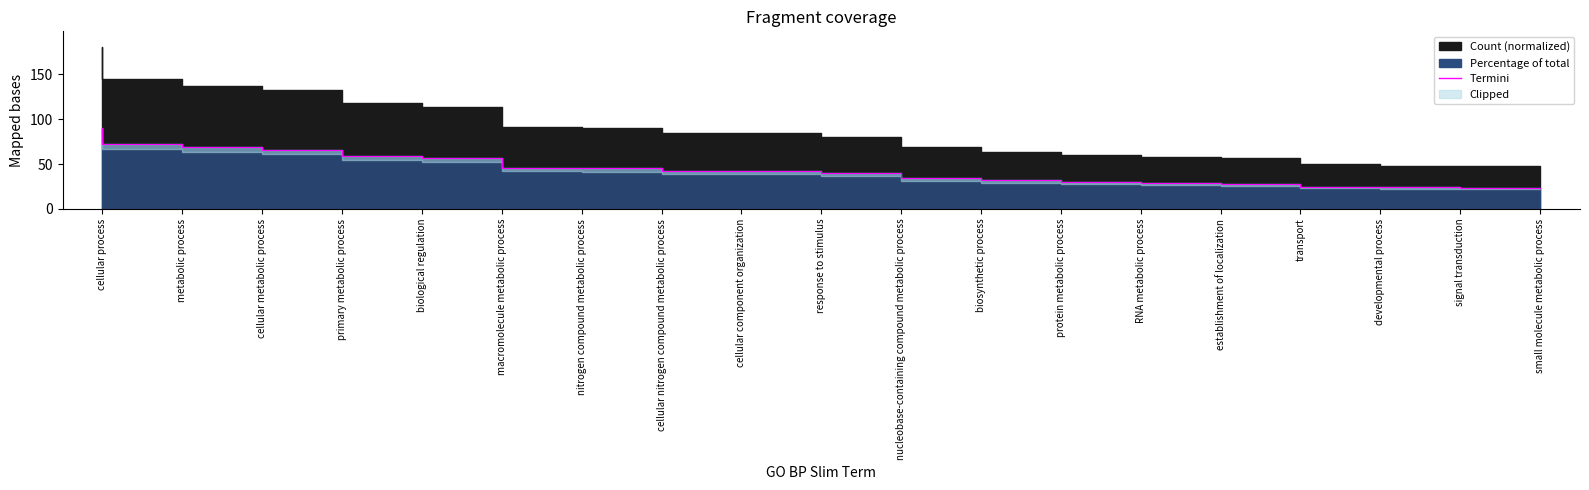

Read the value at response to stimulus.

42.3